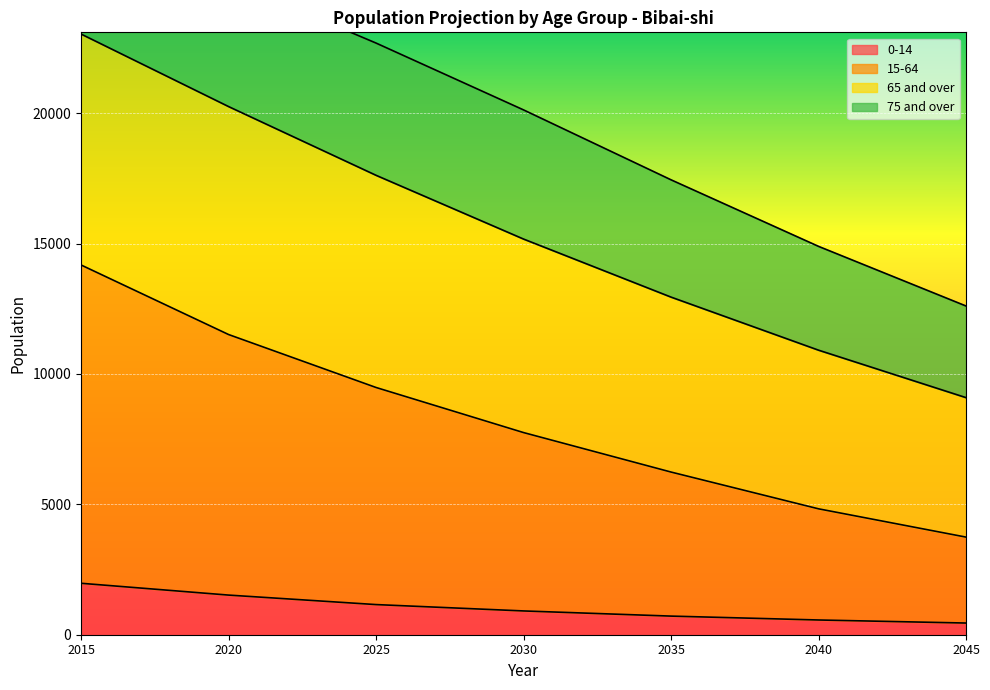

True or false: 15-64 and 0-14 intersect in this chart.

False